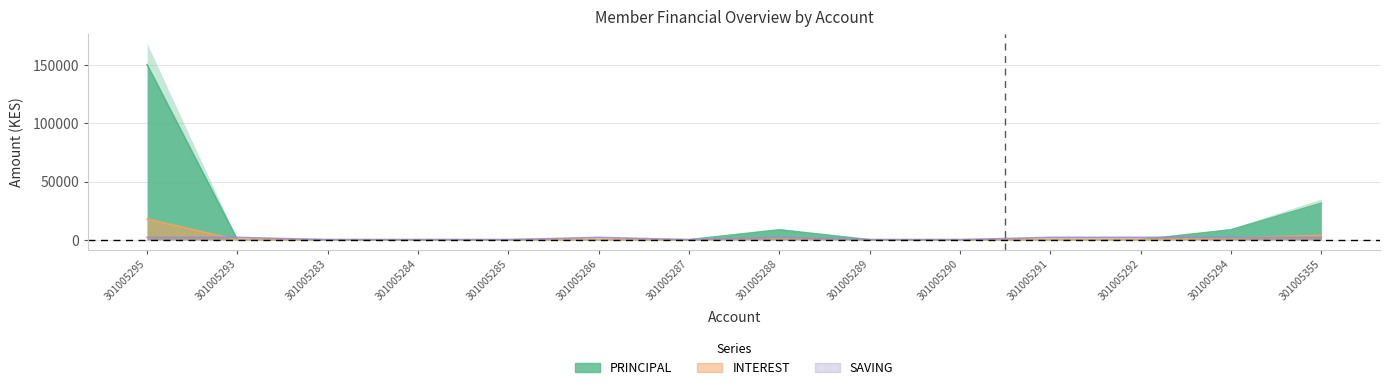

True or false: SAVING has more than 0 points higher than both neighbors.

True